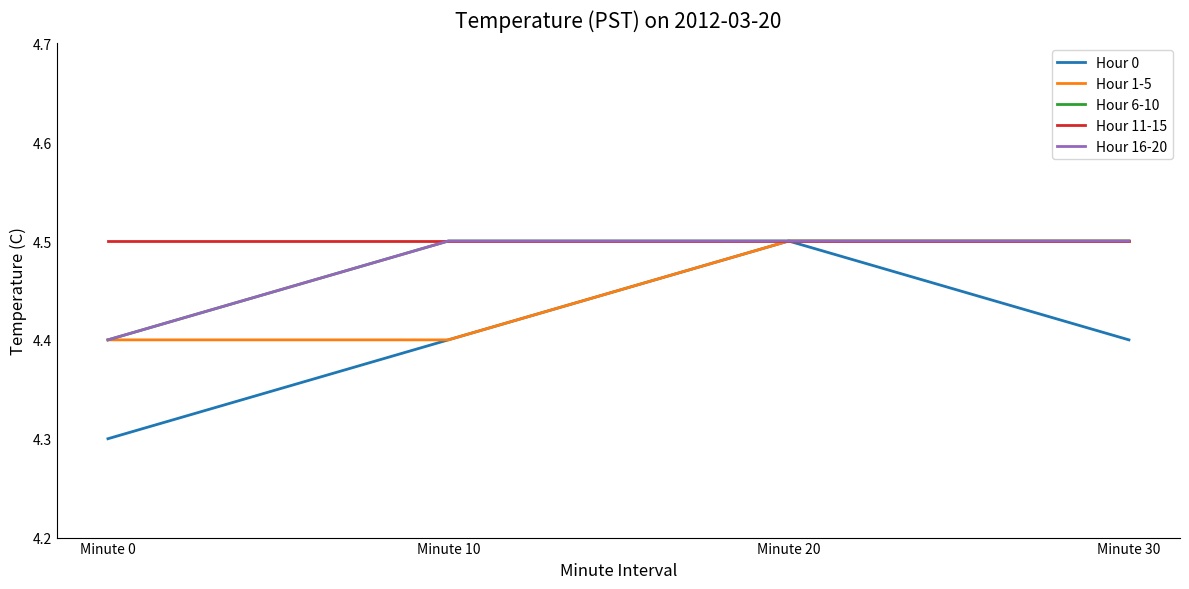

Does the chart display data point markers on the line(s)?

No